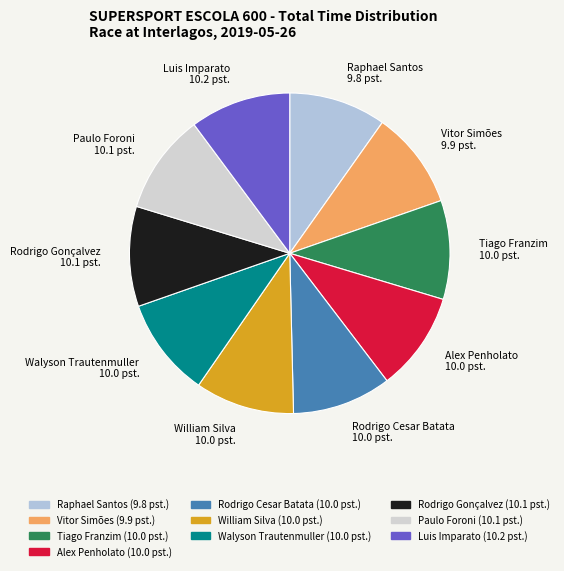

True or false: William Silva accounts for 10% of the total.

True